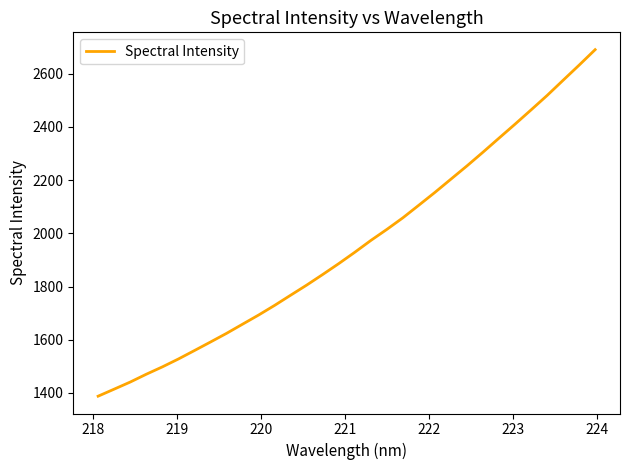

What is the difference between the maximum and minimum values?

1302.6